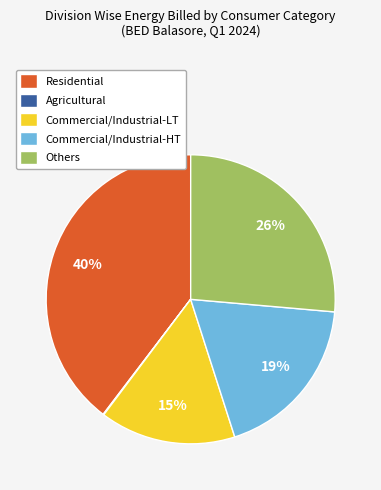

To the nearest percent, what portion does Others represent?

26%